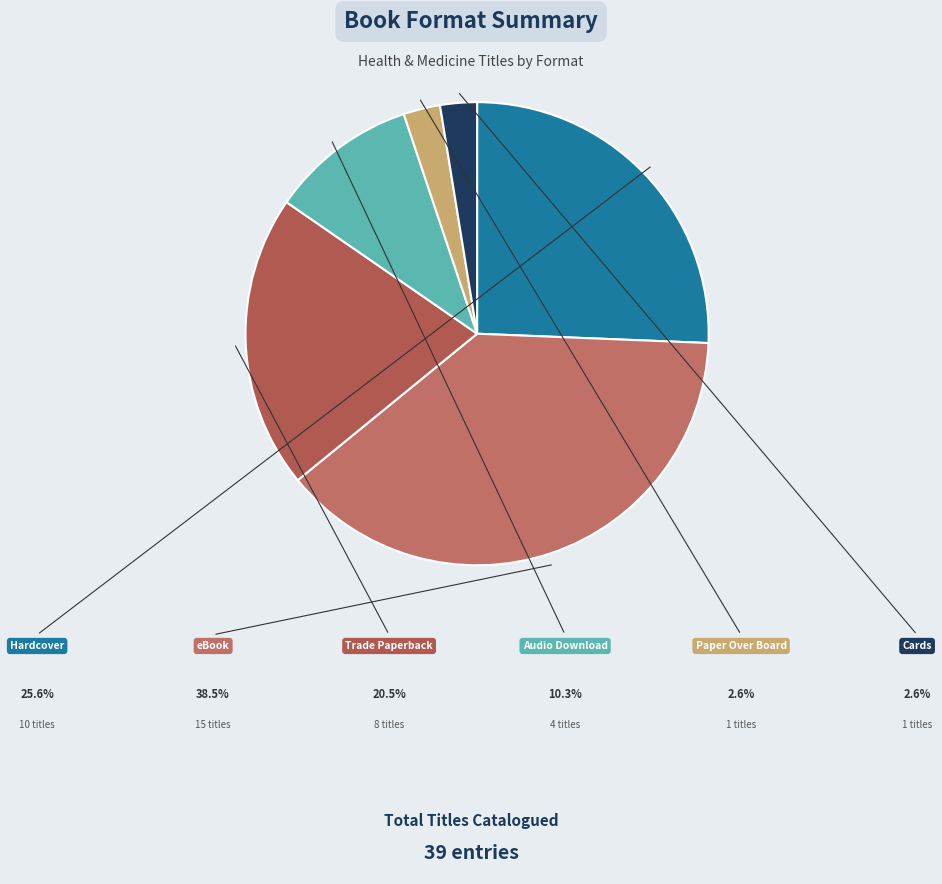

To the nearest percent, what is the difference between the largest and smallest slice percentages?

36%